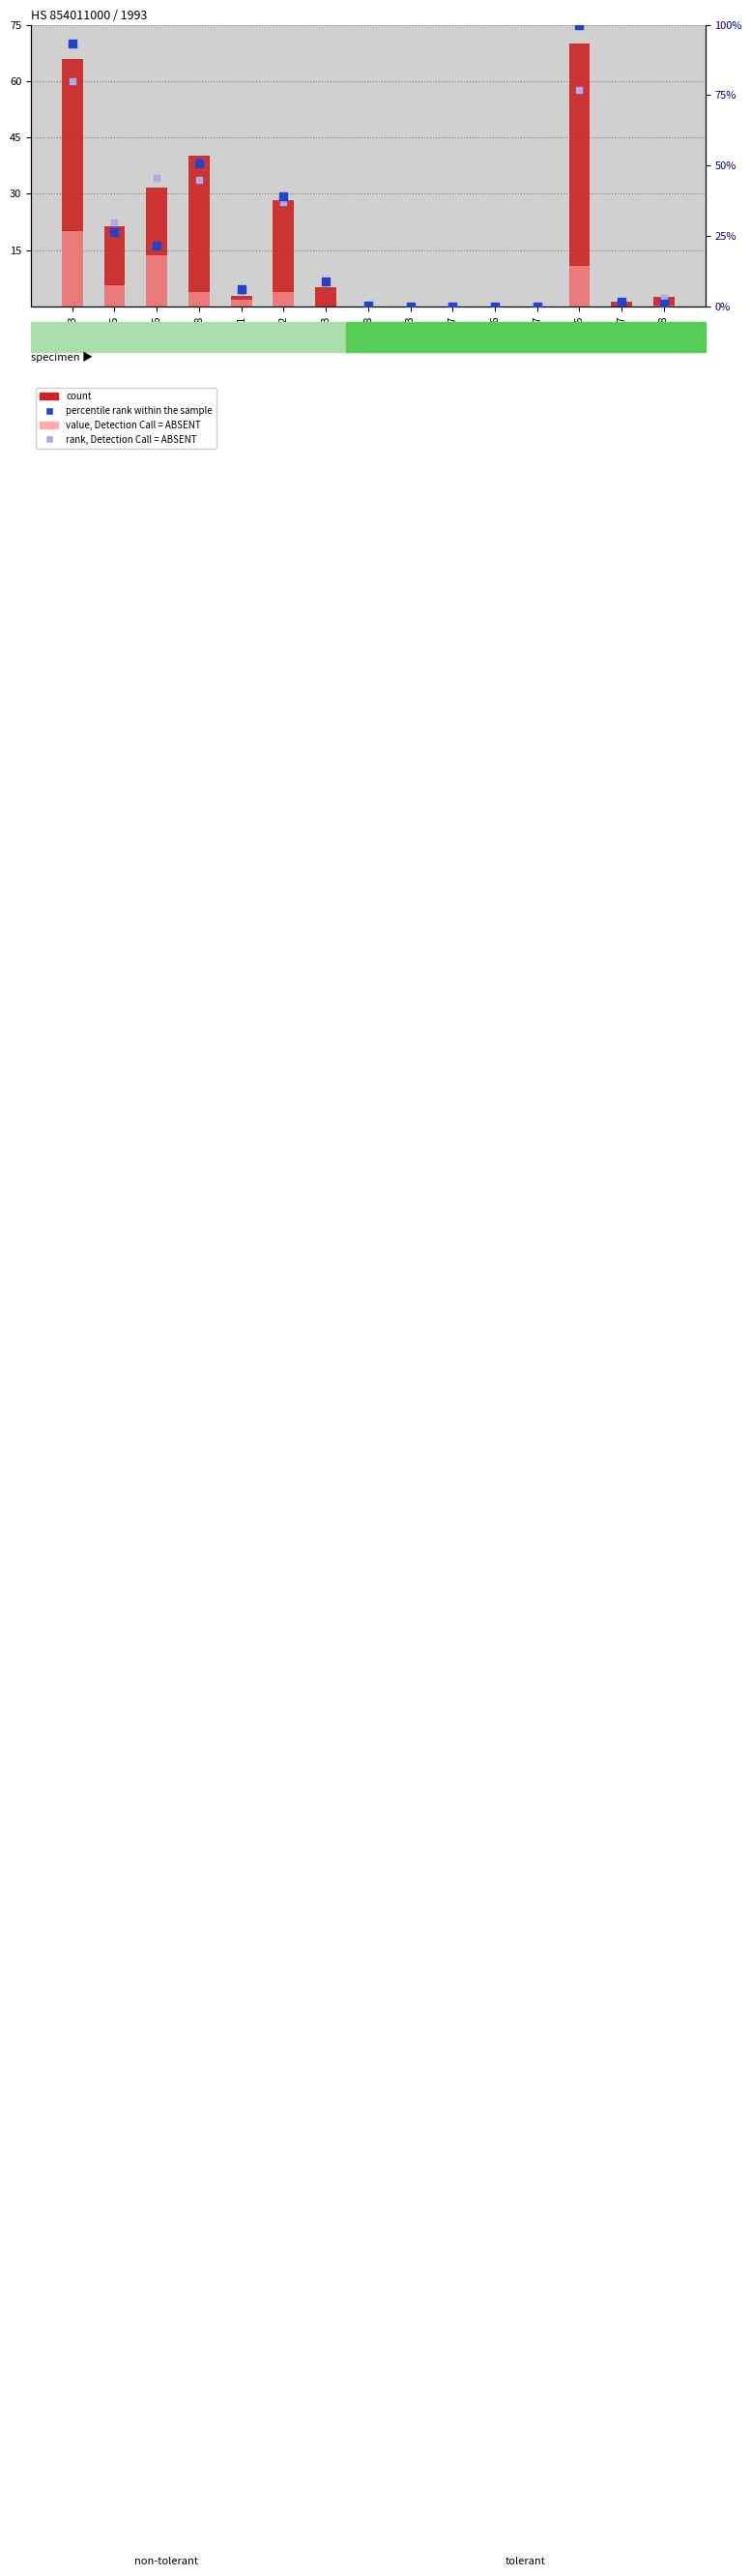

What is the total value across all series at 208?

6.9